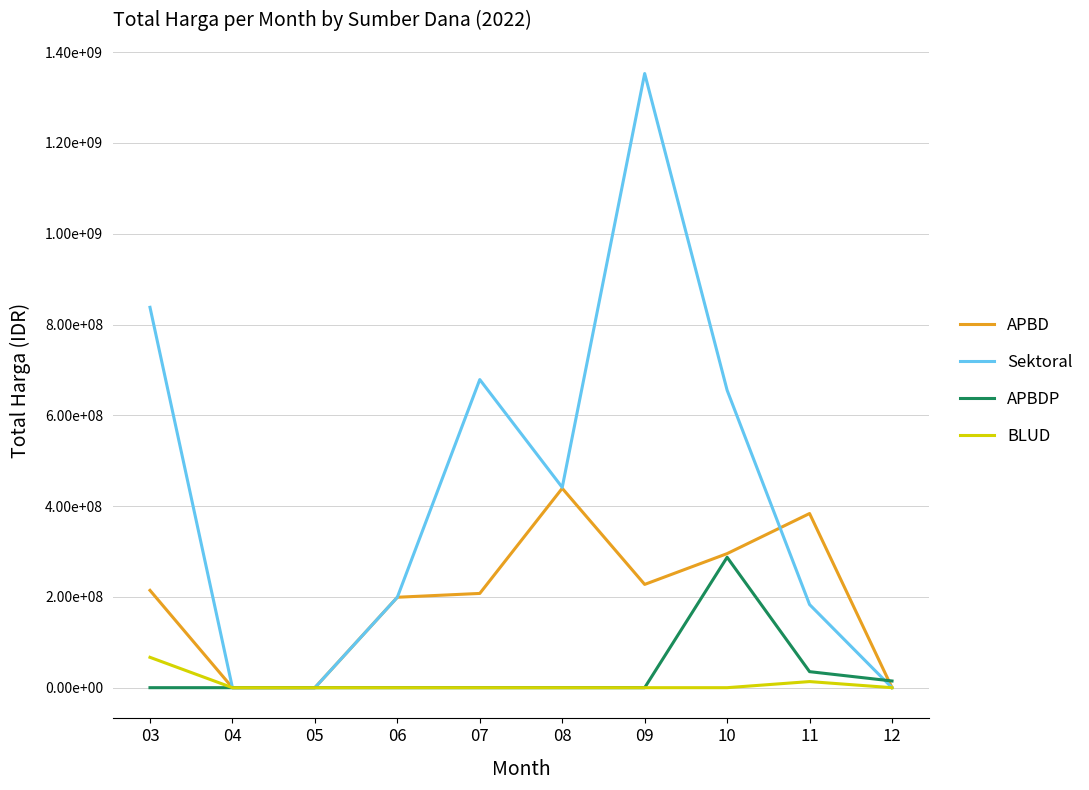

Is it true that Sektoral equals -762481719 at 04?

False